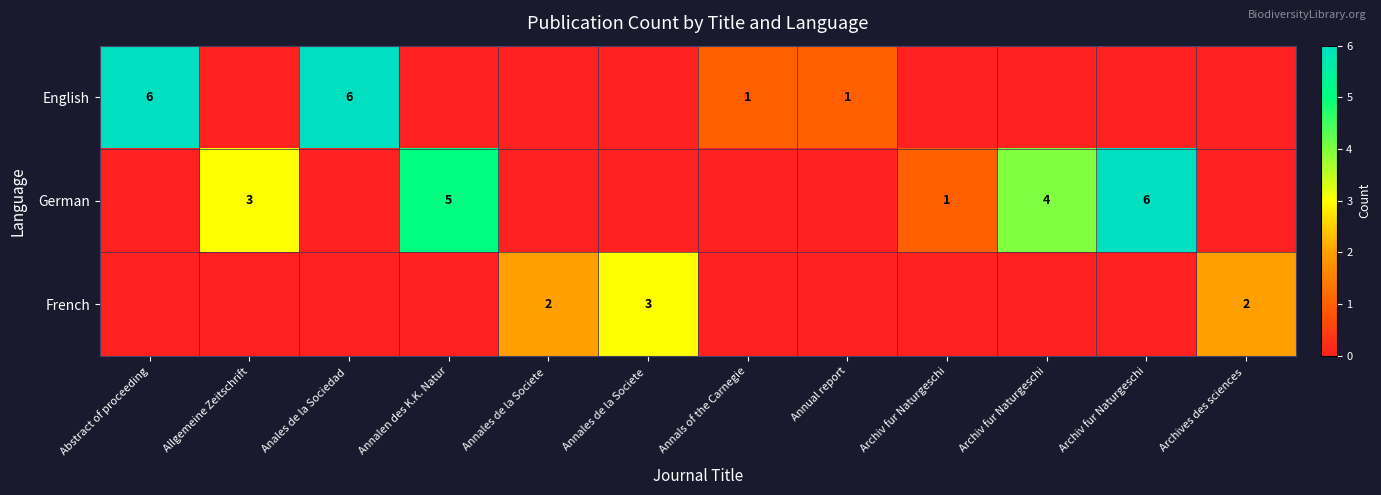

Rank the series by their average value, from lowest to highest.

French, English, German